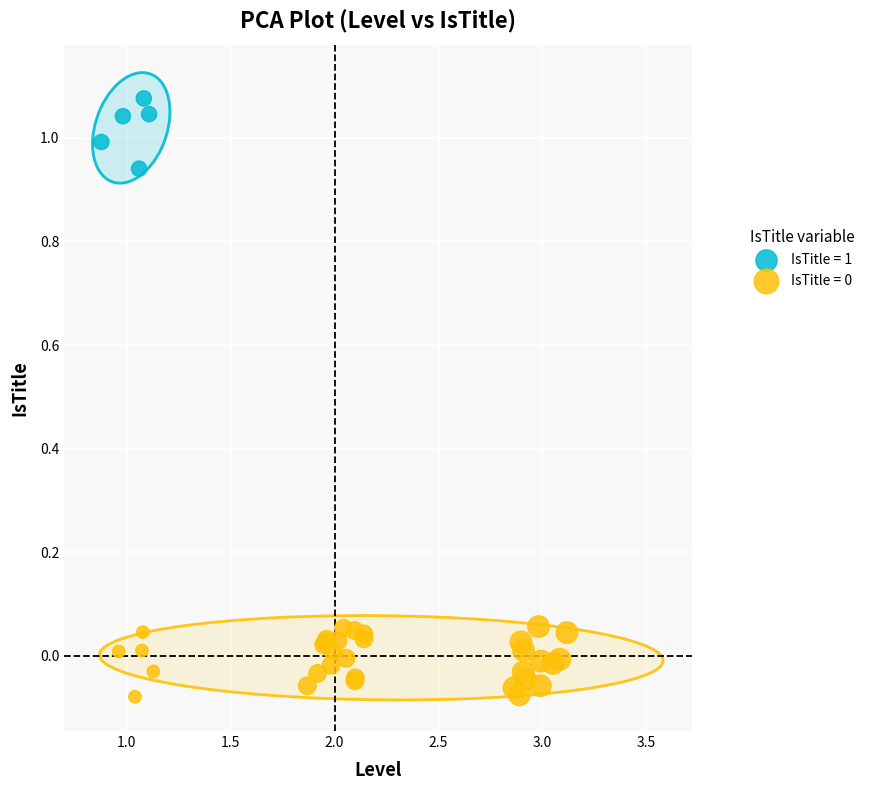

Which series contains the highest Y value?

IsTitle = 1